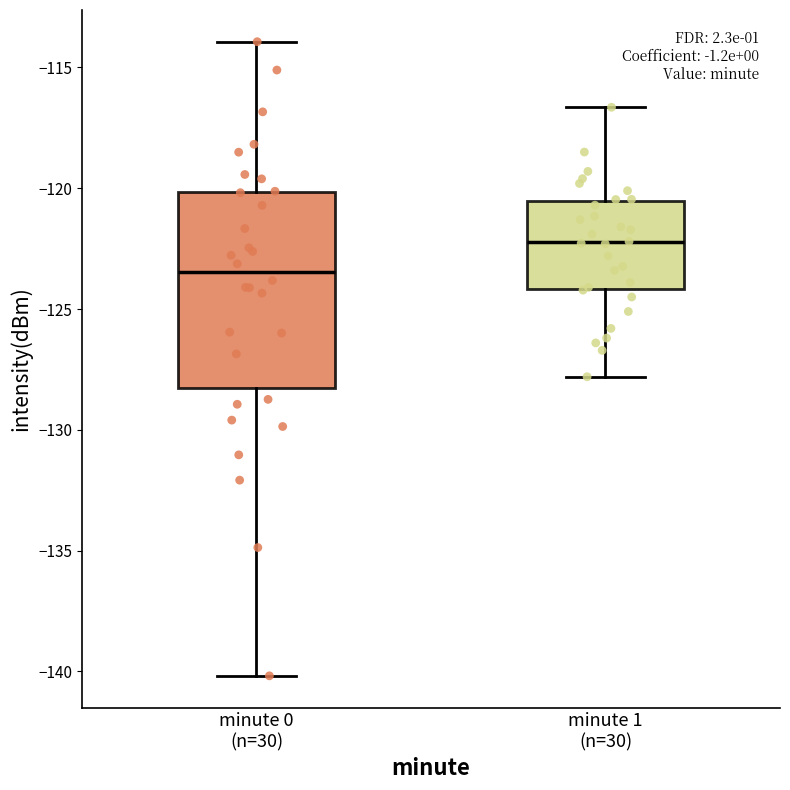

Reading left to right, transcribe this box plot: for each box, give where its median line is, the range the box spans, and where its two whiskers end, as read against the y-axis. The values are not printed on the chart, so give them approximately, as read against the axis.

minute 0 (n=30): median -123.5, box -128.5 to -120.0, whiskers -140.0 to -114.0
minute 1 (n=30): median -122.0, box -124.0 to -120.5, whiskers -128.0 to -116.5